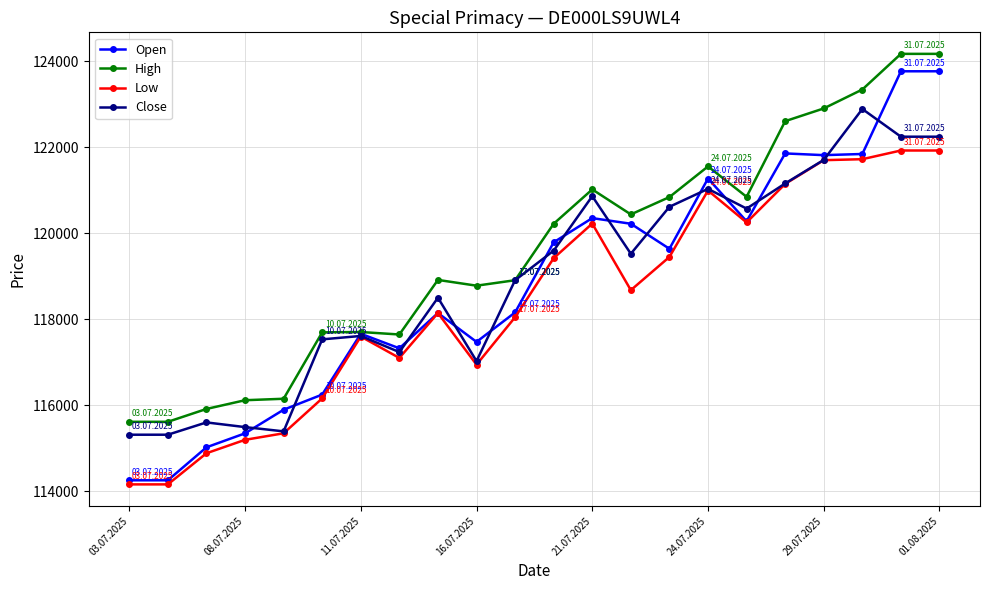

What is the average value of the Low series?

118414